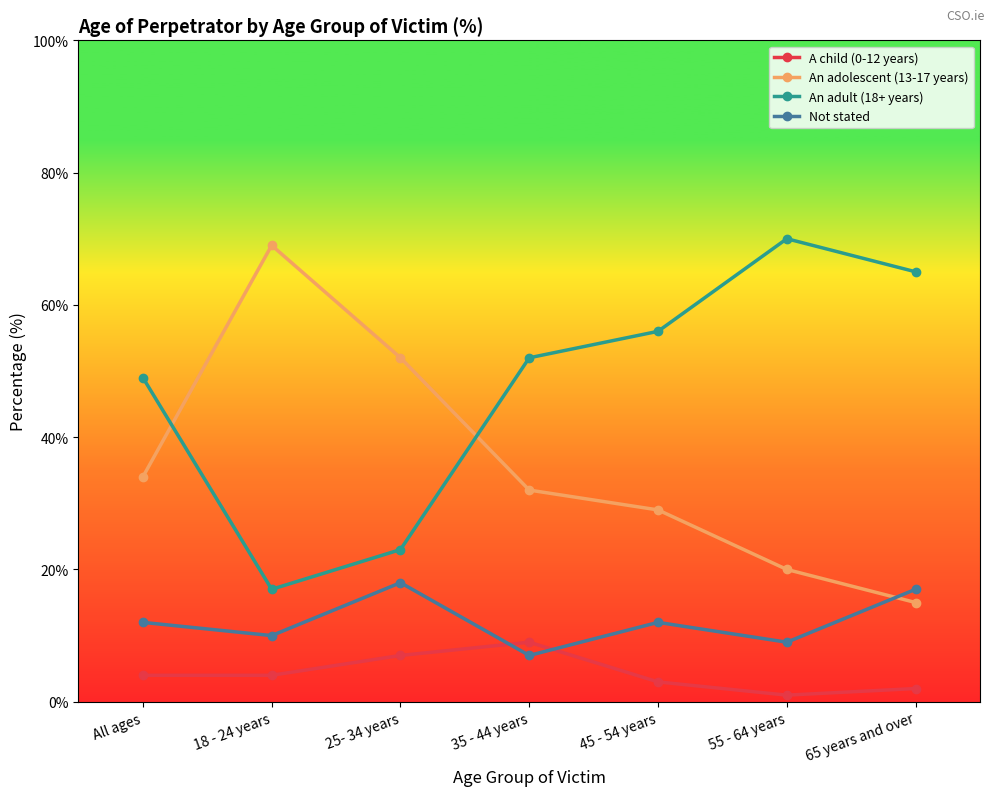

At how many categories does at least one series exceed 66?

2